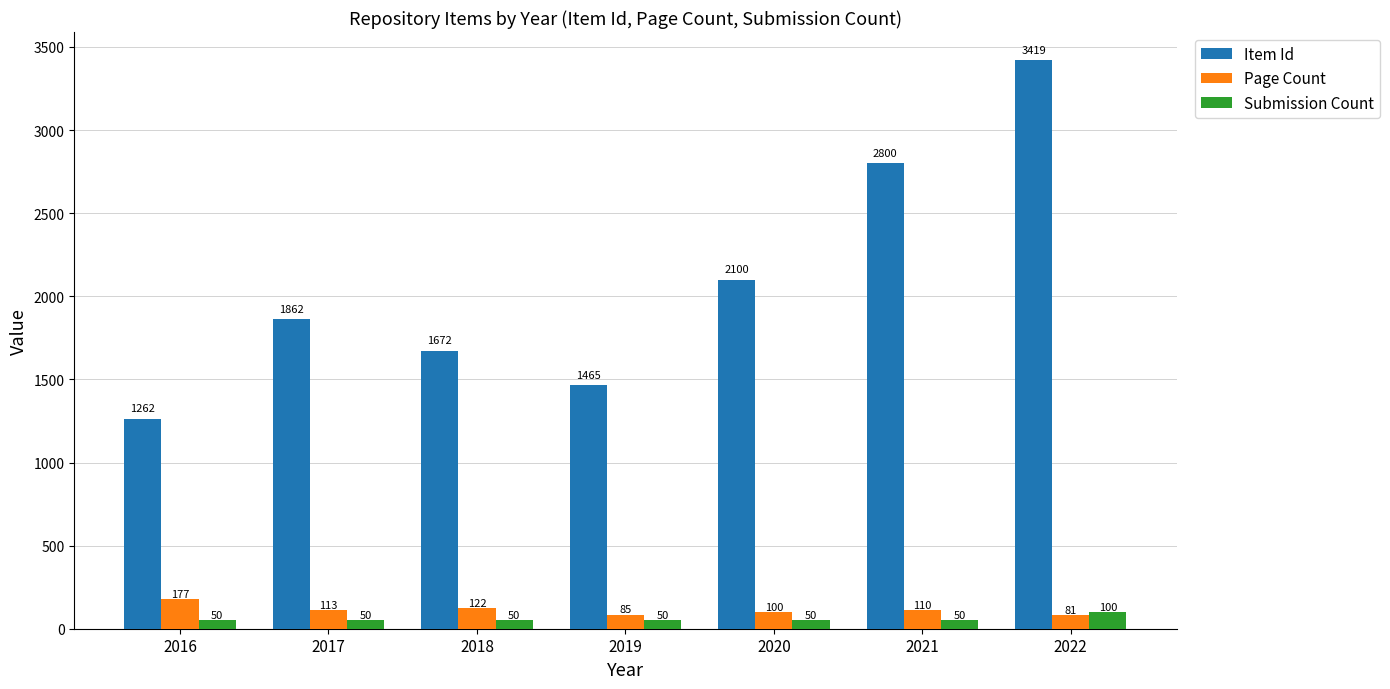

What is the difference between the maximum and second lowest values in the Submission Count series?

50